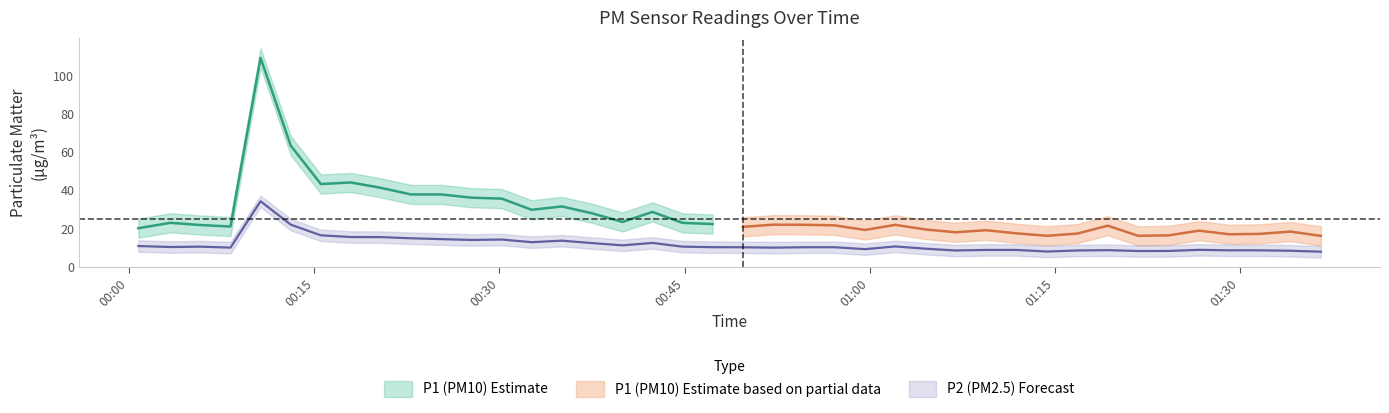

What is the value of the P2_lower point at the 7th from the left?

13.5